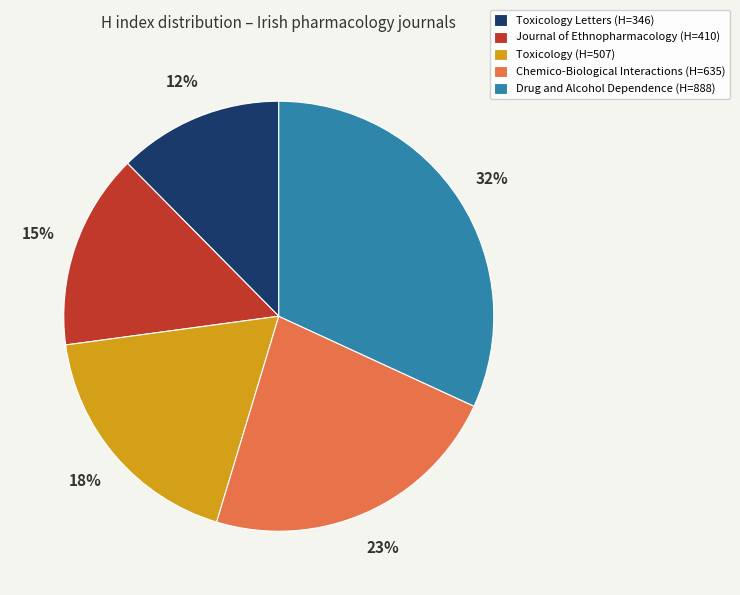

Does any single category account for the majority?

No